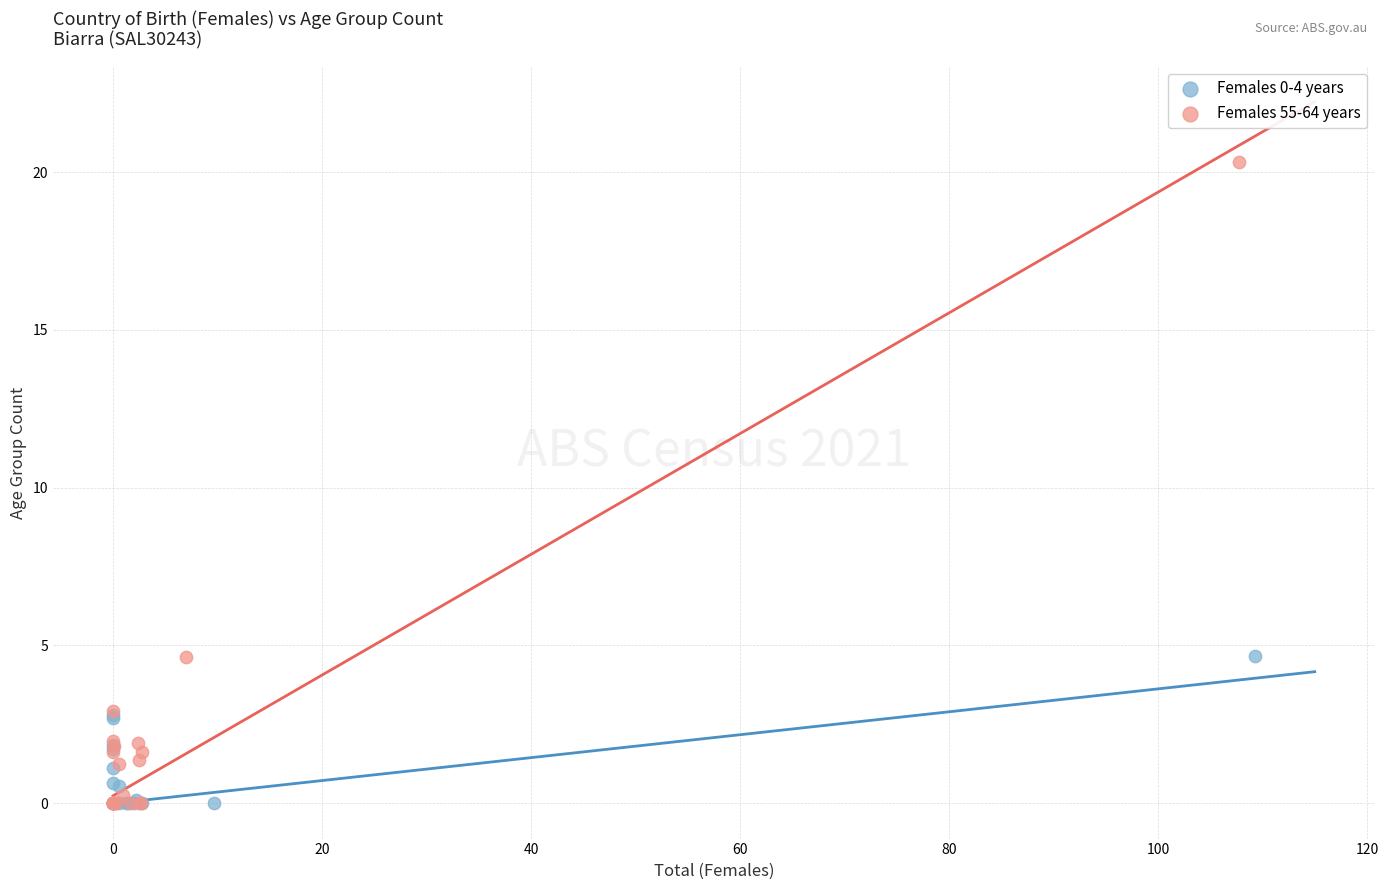

What are all the series names shown in the legend?

Females 0-4 years, Females 55-64 years